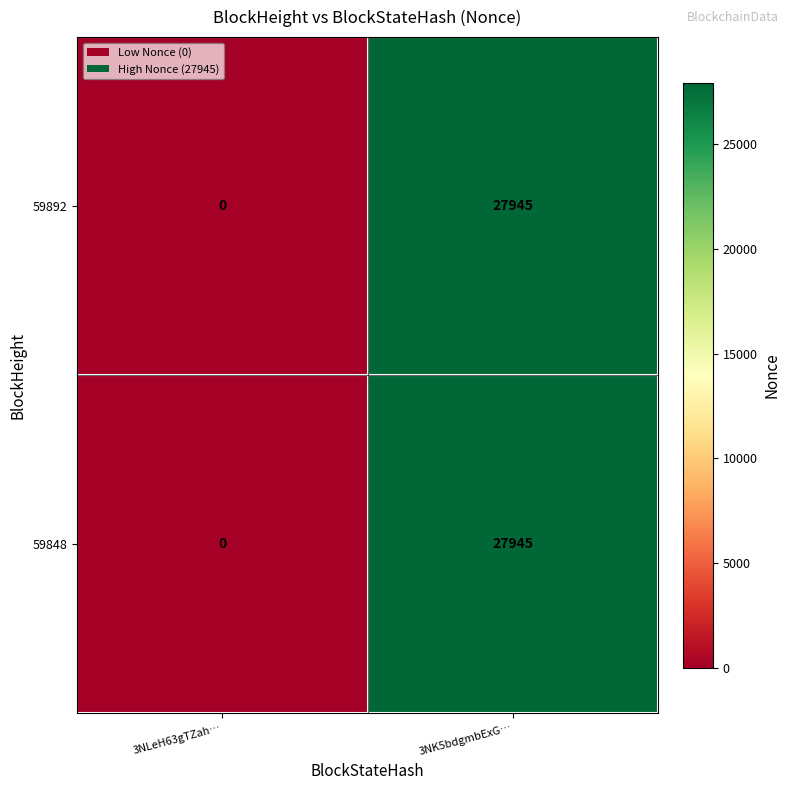

At which category does the chart reach its peak across all series?

3NK5bdgmbExG…